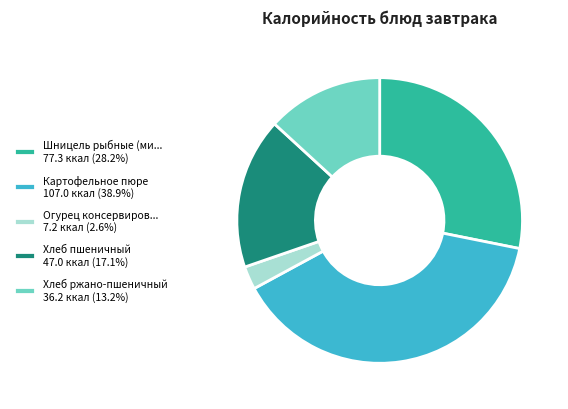

Combined, do Хлеб ржано-пшеничный 36.2 ккал (13.2%) and Картофельное пюре 107.0 ккал (38.9%) account for over 50%?

Yes